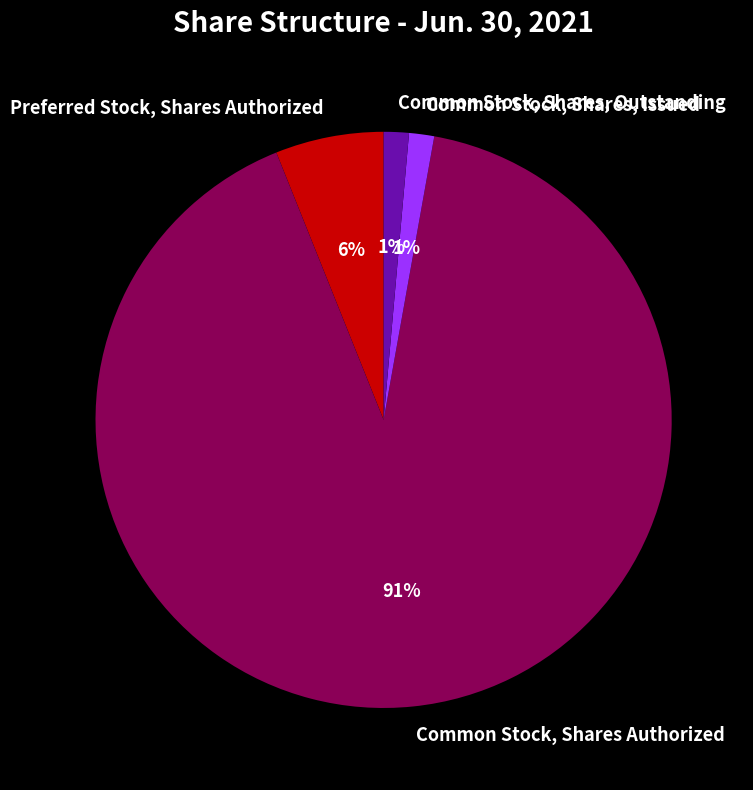

What is the largest slice in the pie chart?

Common Stock, Shares Authorized